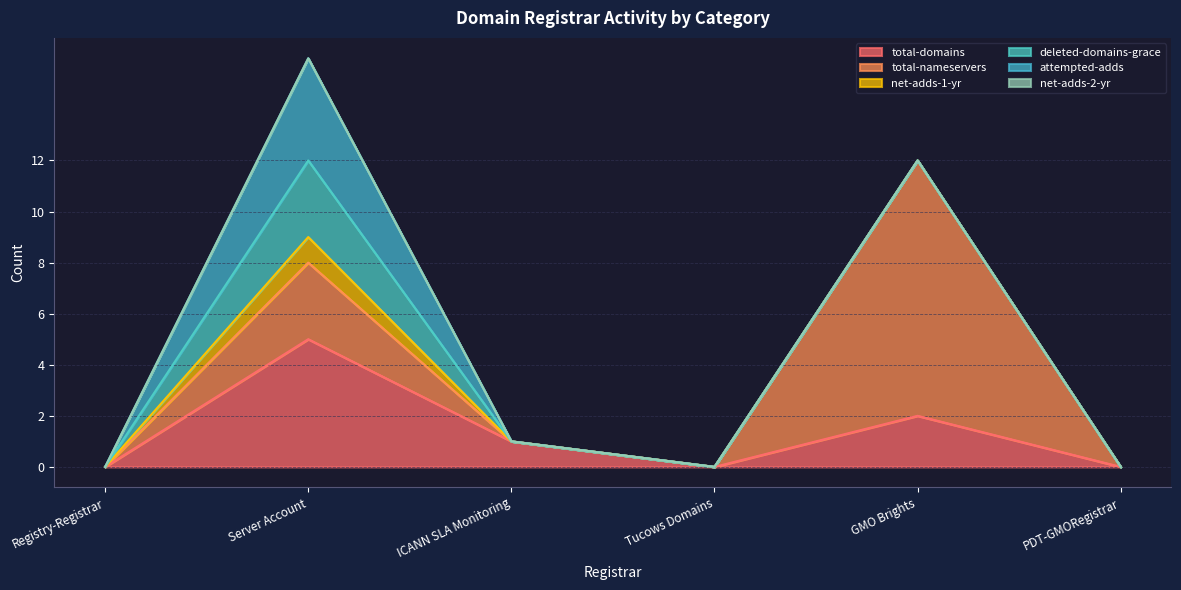

How many data points in total-domains are above 1?

2